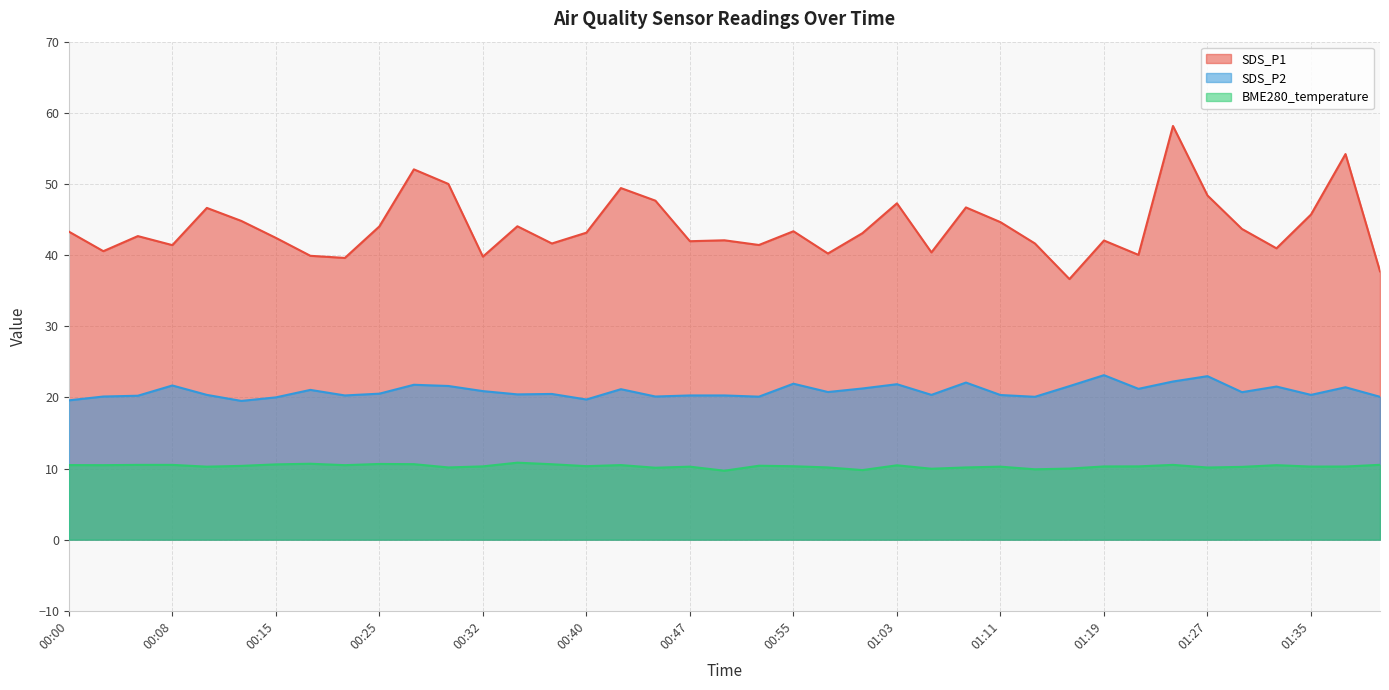

List the series in order of their peak value, highest first.

SDS_P1, SDS_P2, BME280_temperature